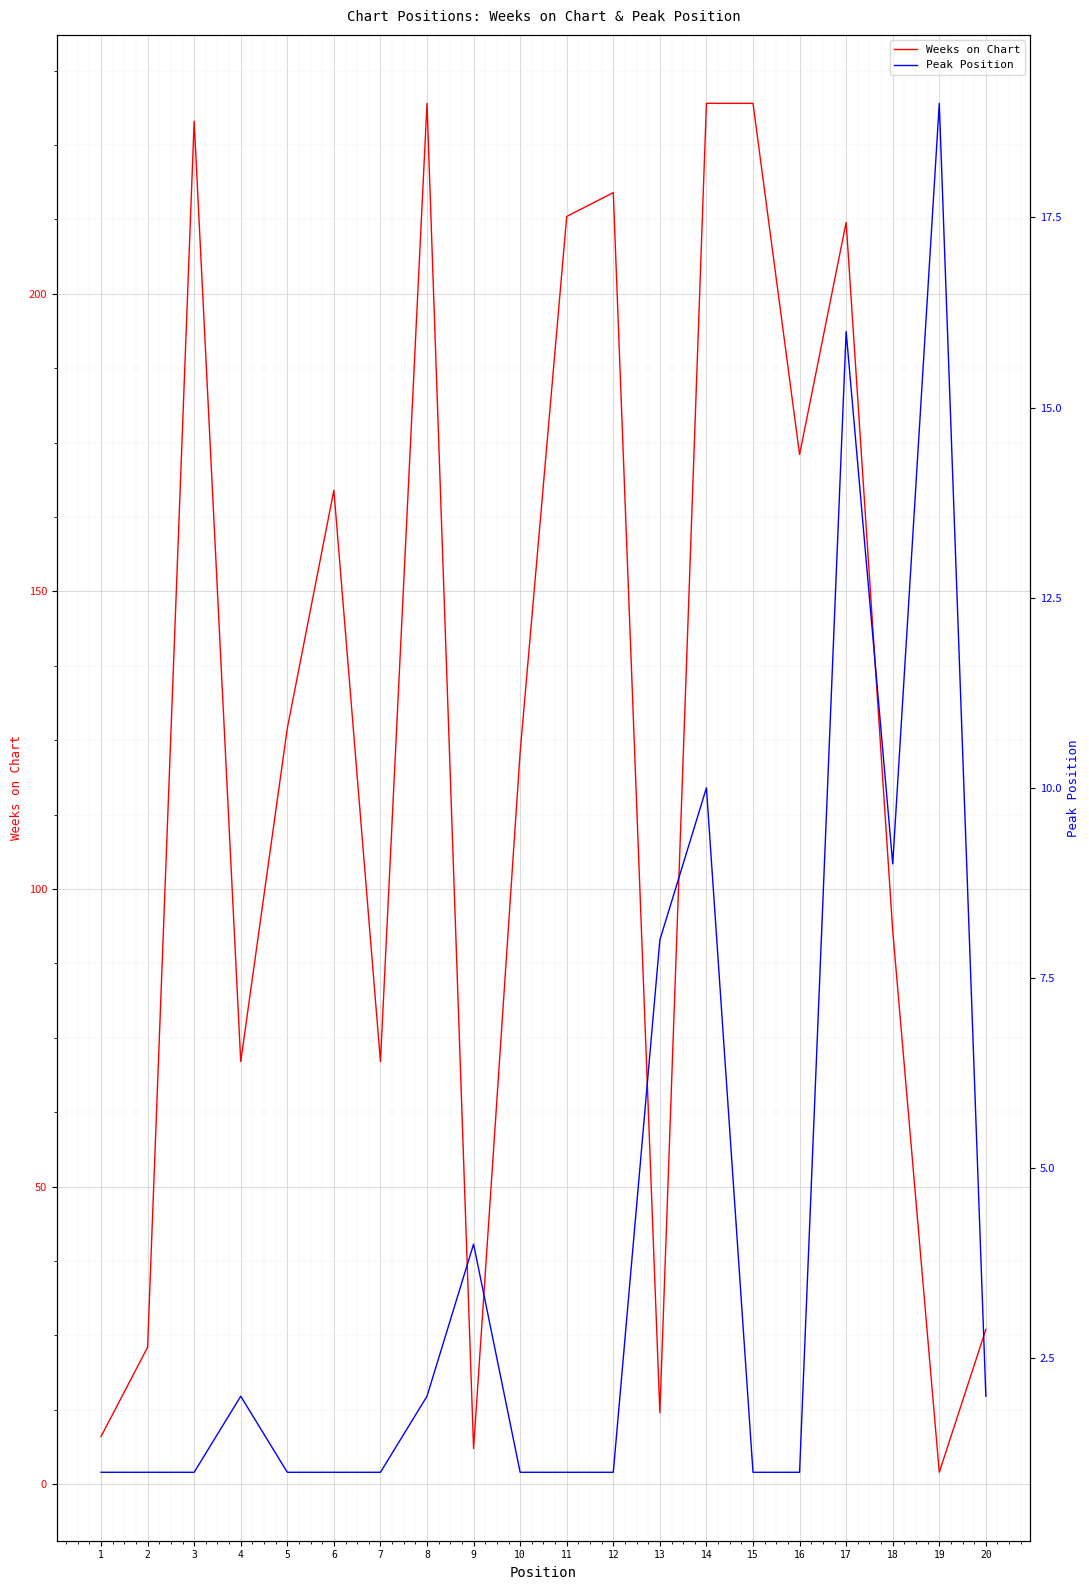

Rank the series by their maximum value, from highest to lowest.

Weeks on Chart, Peak Position